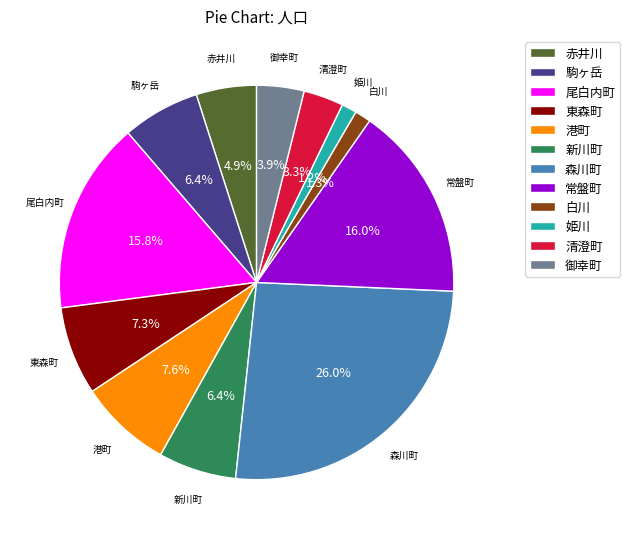

Combined, what portion of the pie is 港町 and 赤井川?

12.5%